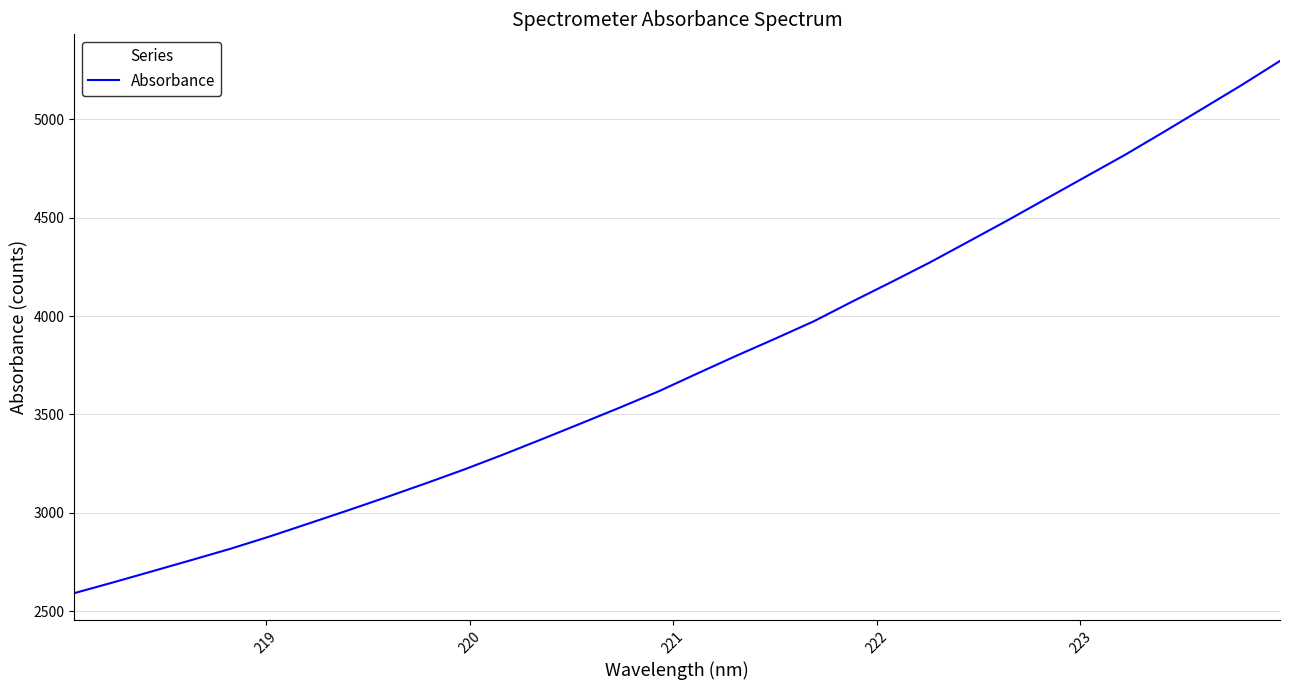

What is the maximum value shown in the chart?

5297.2